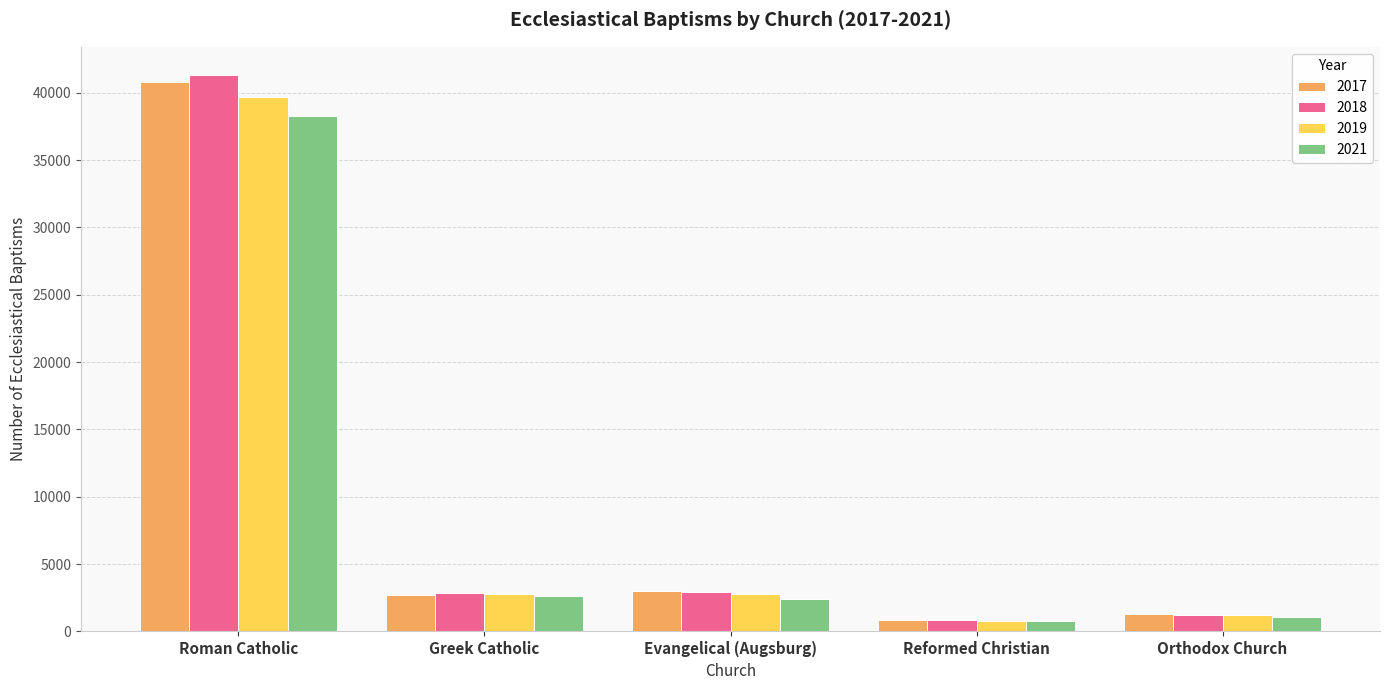

At which category does the chart reach its peak across all series?

Roman Catholic